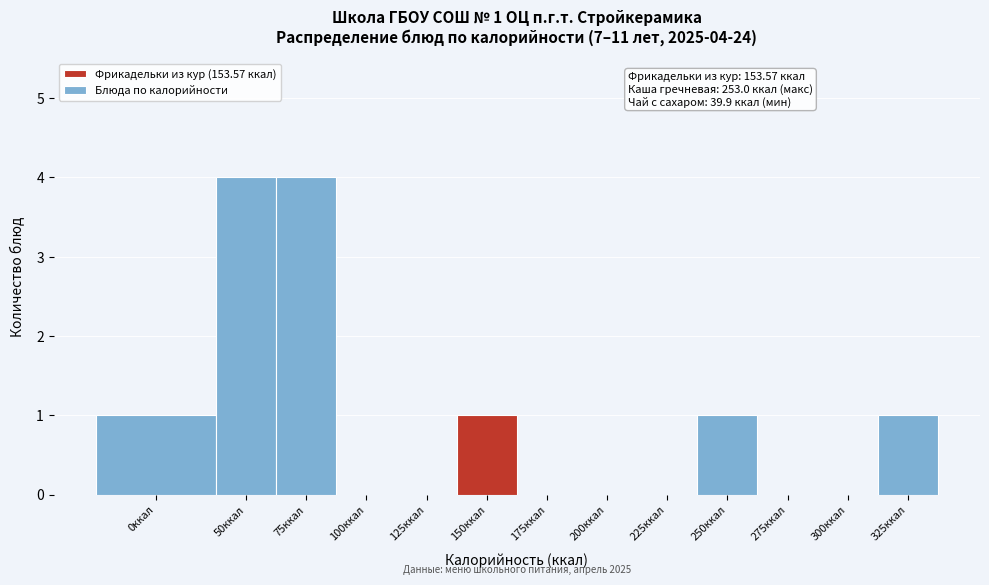

Reading right to left, list all the values displayed in this chart.

325ккал=1	300ккал=0	275ккал=0	250ккал=1	225ккал=0	200ккал=0	175ккал=0	150ккал=1	125ккал=0	100ккал=0	75ккал=4	50ккал=4	0ккал=1